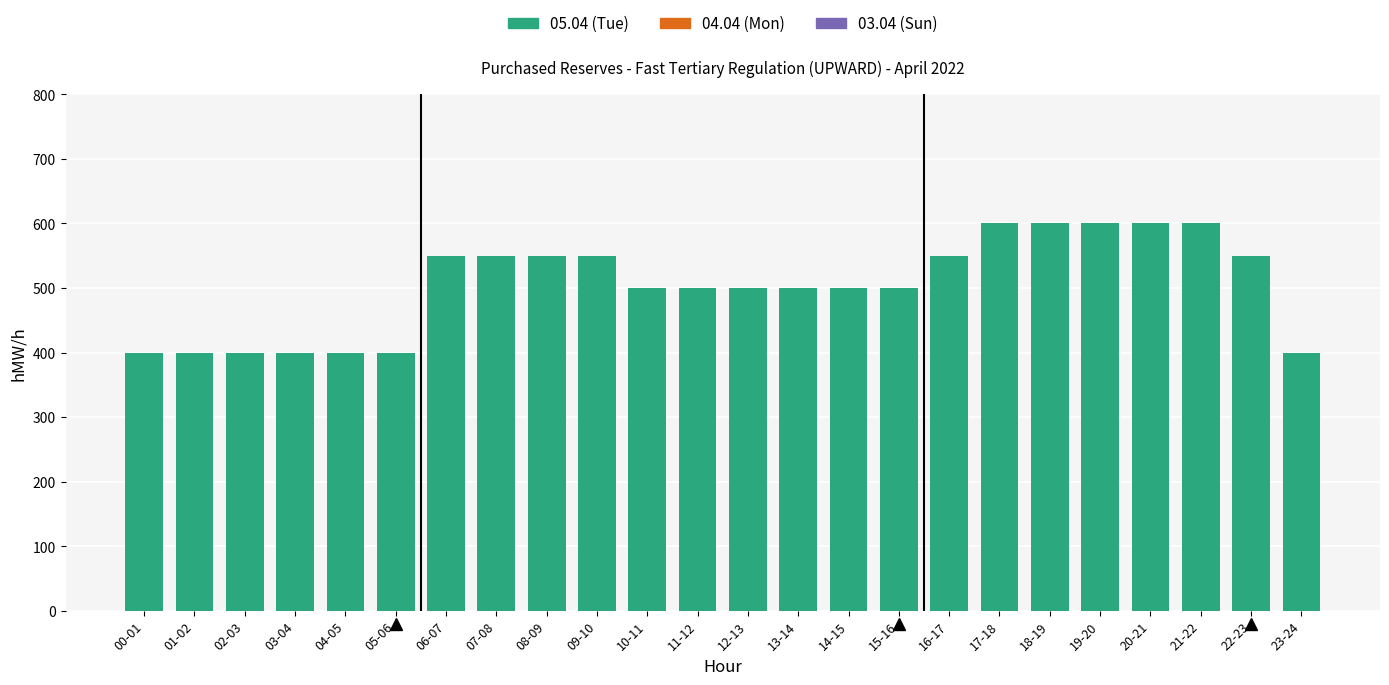

Are the bars horizontal?

No